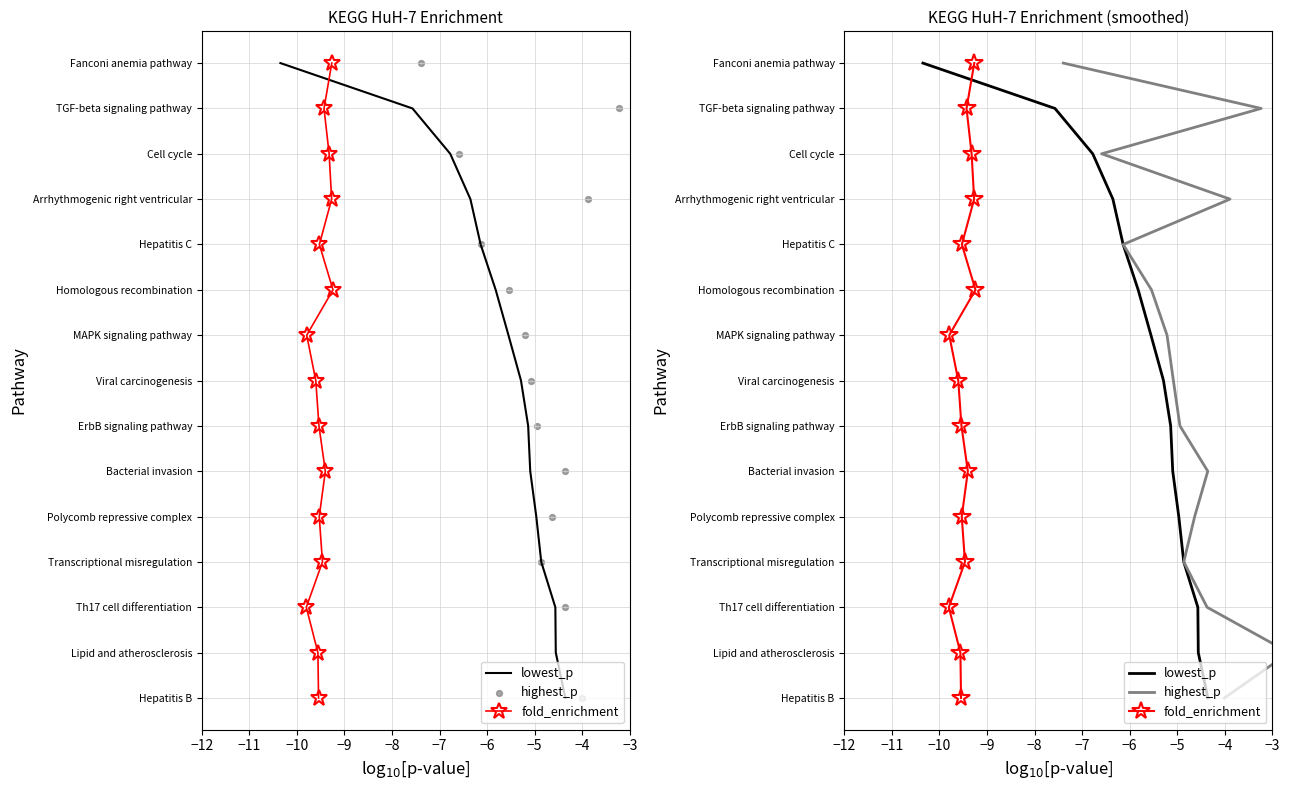

Which series has the widest spread of Y values?

lowest_p